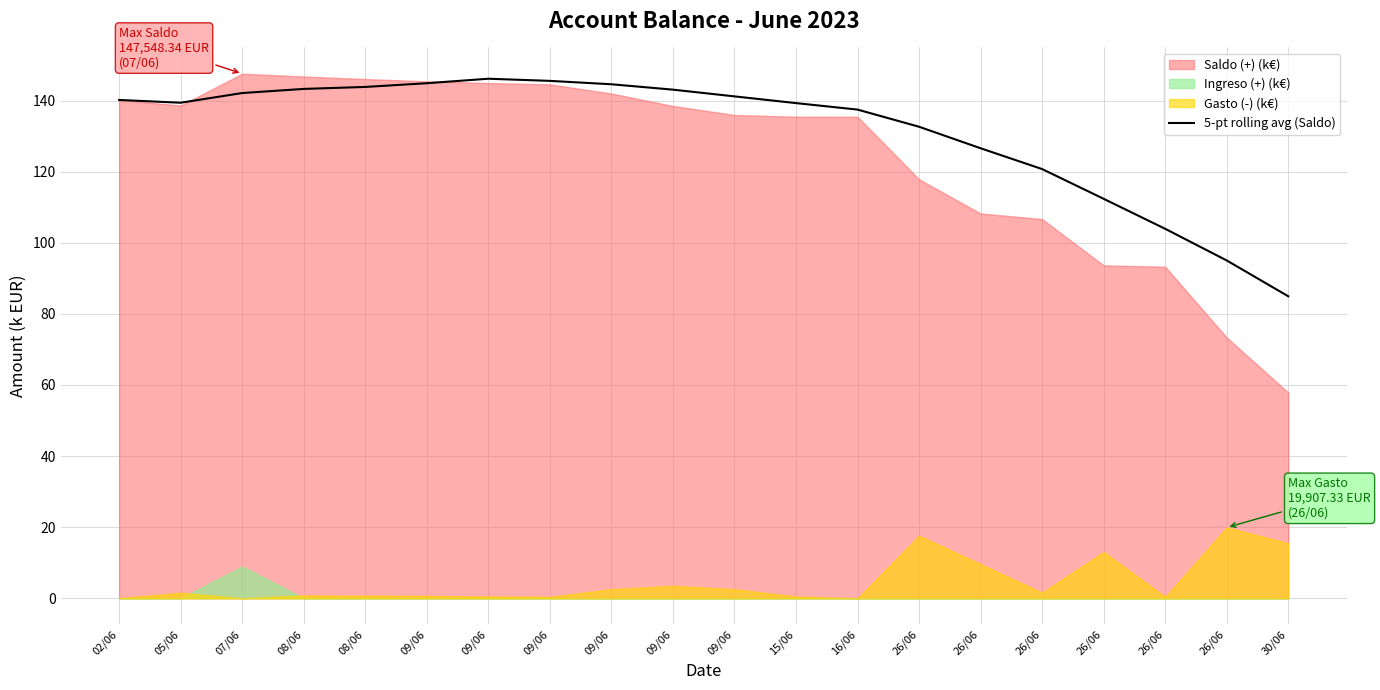

Is it true that the value at 02/06 is 140.2?

True